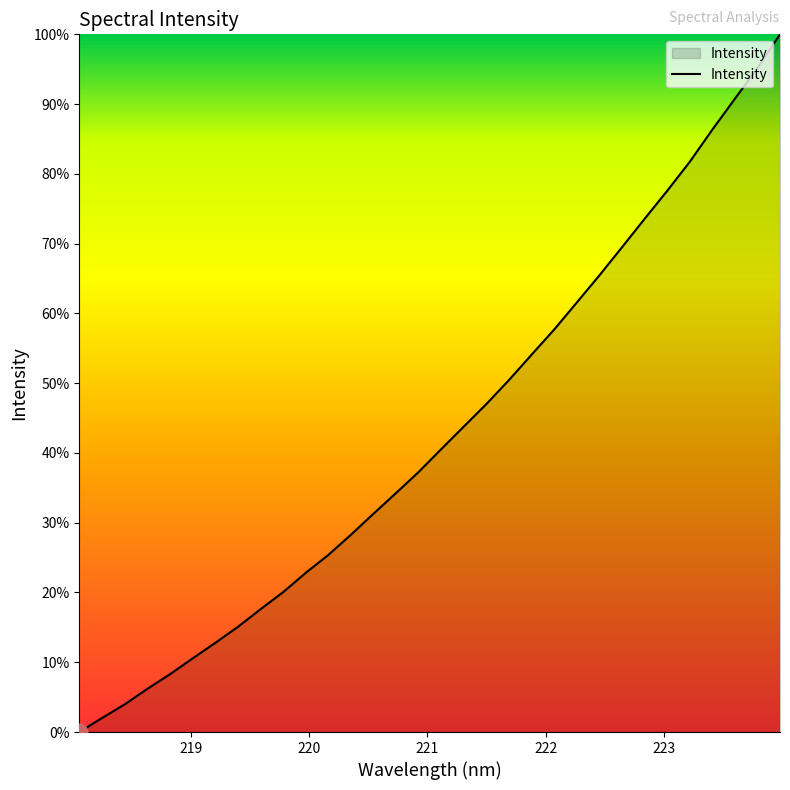

Reading left to right, extract all data points from this chart.

0.0	2.0	4.0	6.2	8.3	10.5	12.8	15.1	17.6	20.0	22.8	25.4	28.3	31.3	34.2	37.3	40.5	43.8	47.0	50.4	54.1	57.7	61.6	65.4	69.5	73.5	77.6	81.7	86.3	90.8	95.2	100.0